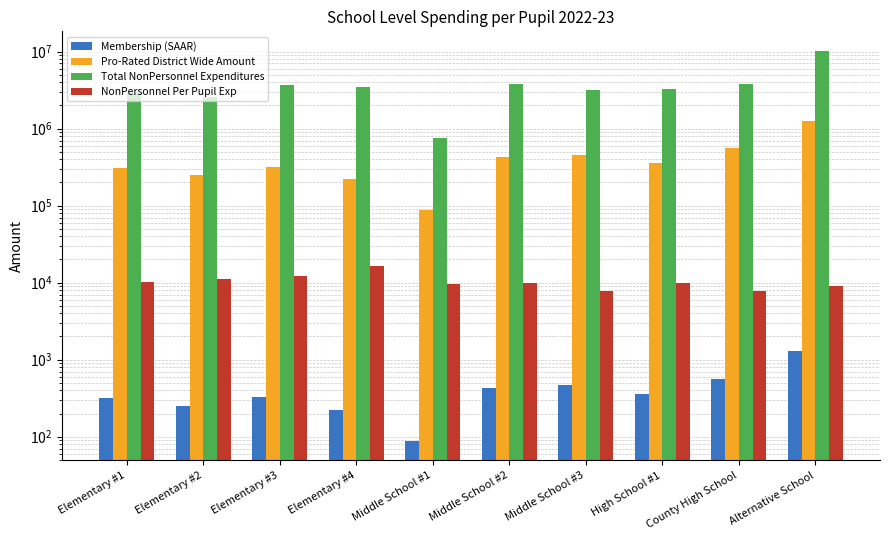

Is it true that Membership (SAAR) equals 432.9 at Elementary #1?

False